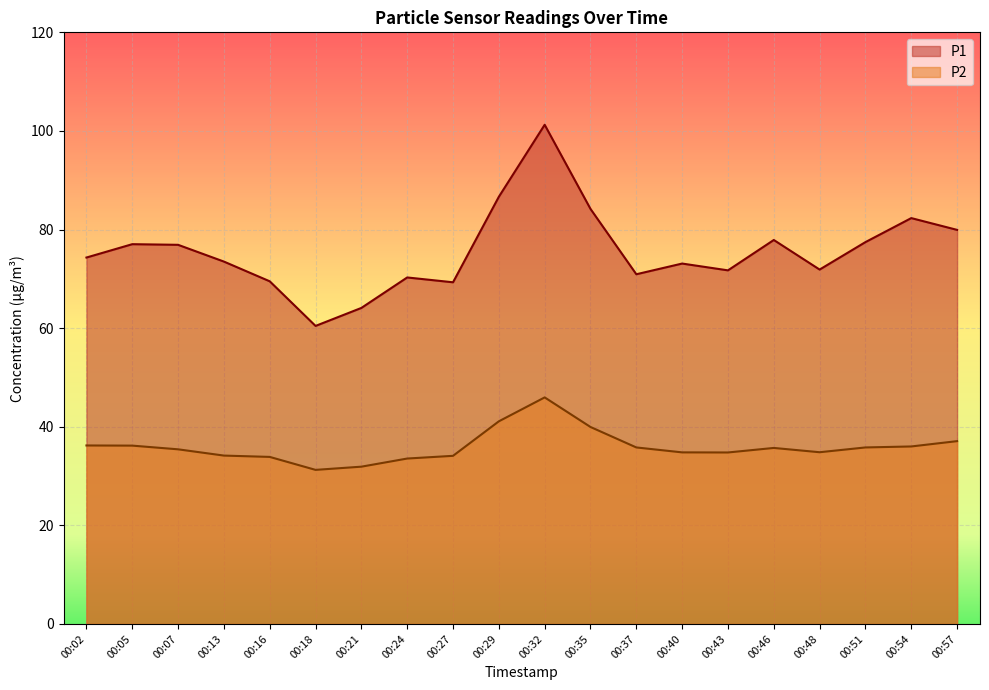

True or false: P1 and P2 cross at least once.

False